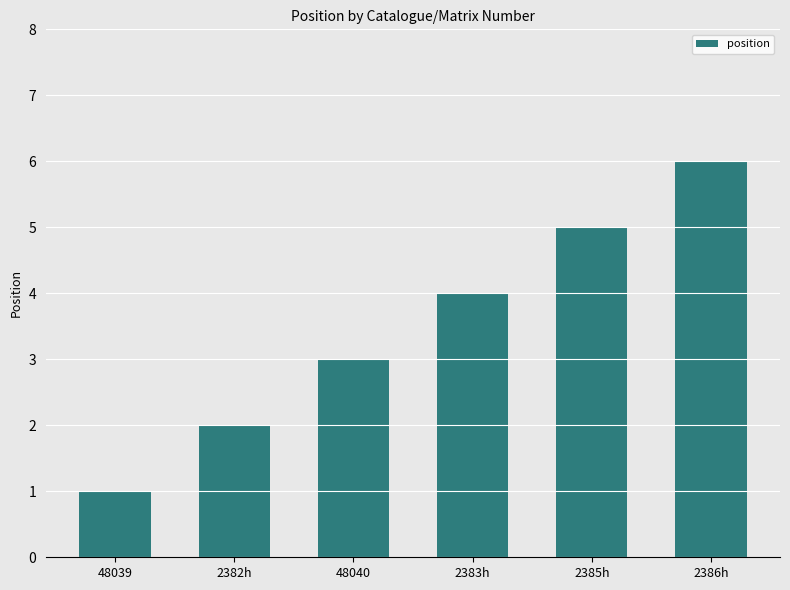

What is the value of the 2nd bar from the left?

2